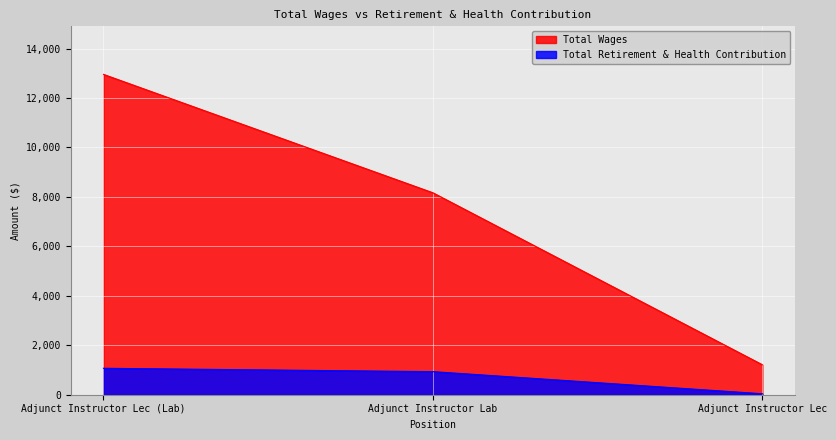

Reading left to right, list all the values displayed in this chart.

Total Wages: 12954	8166	1211
Total Retirement & Health Contribution: 1069	933	39